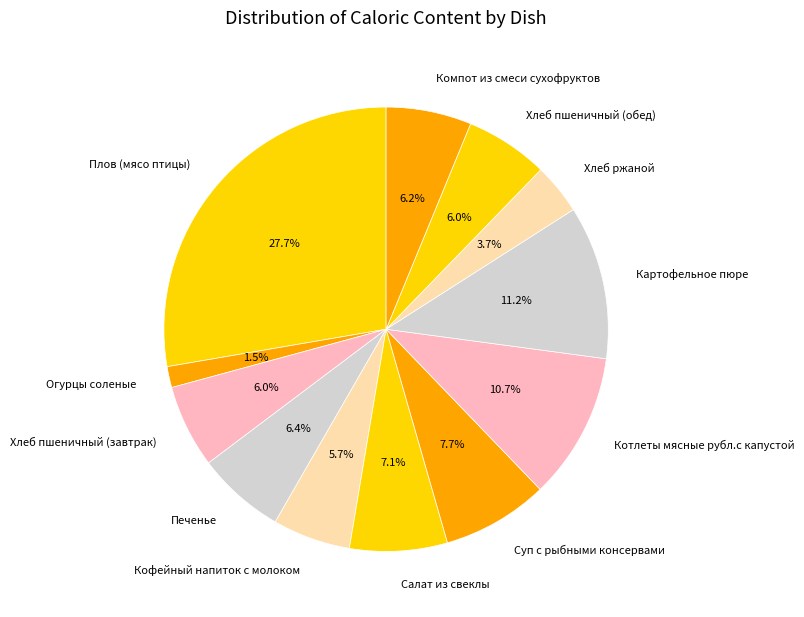

Between Котлеты мясные рубл.с капустой and Салат из свеклы, which is larger?

Котлеты мясные рубл.с капустой